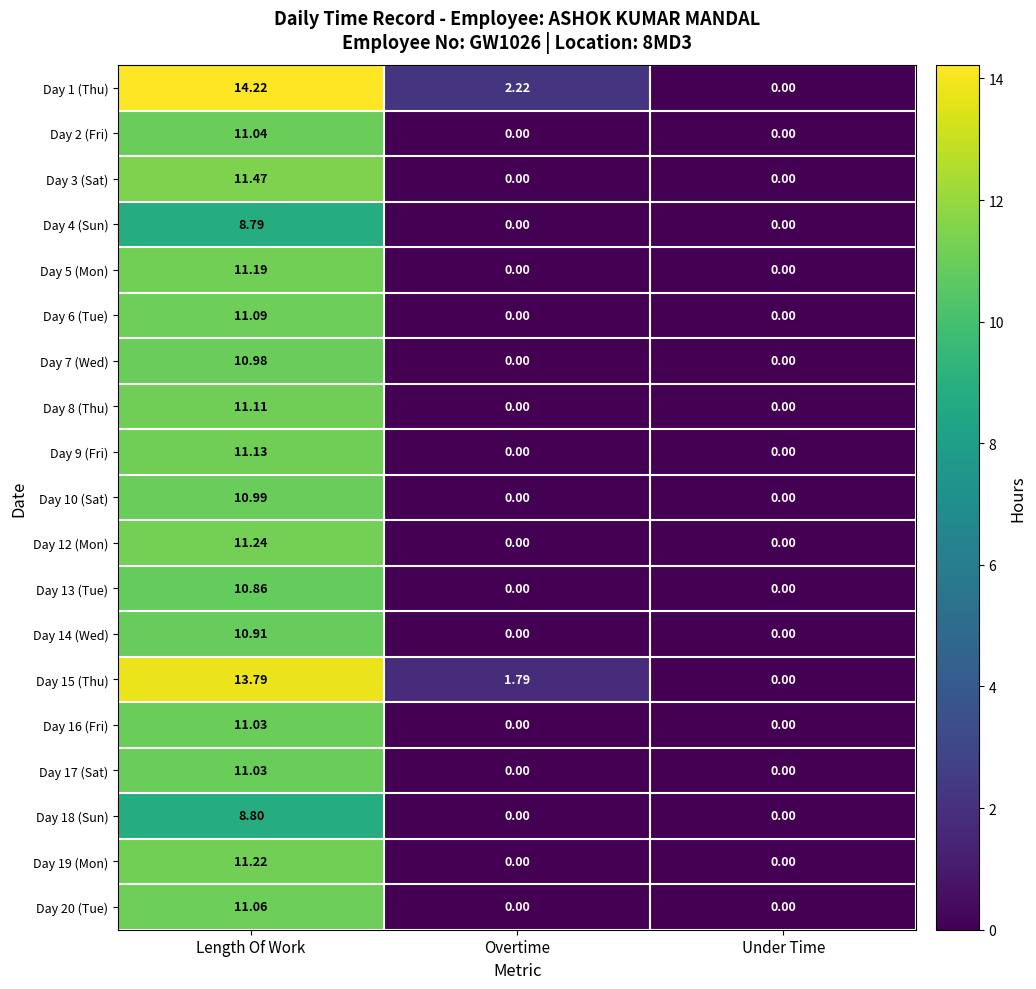

At which category is the sum across all series the highest?

Length Of Work